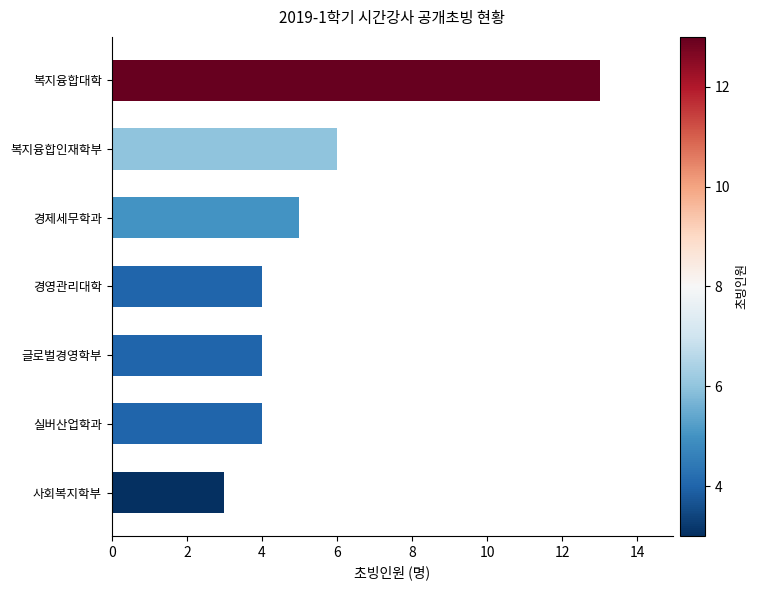

At which label is the value closest to 8?

복지융합인재학부